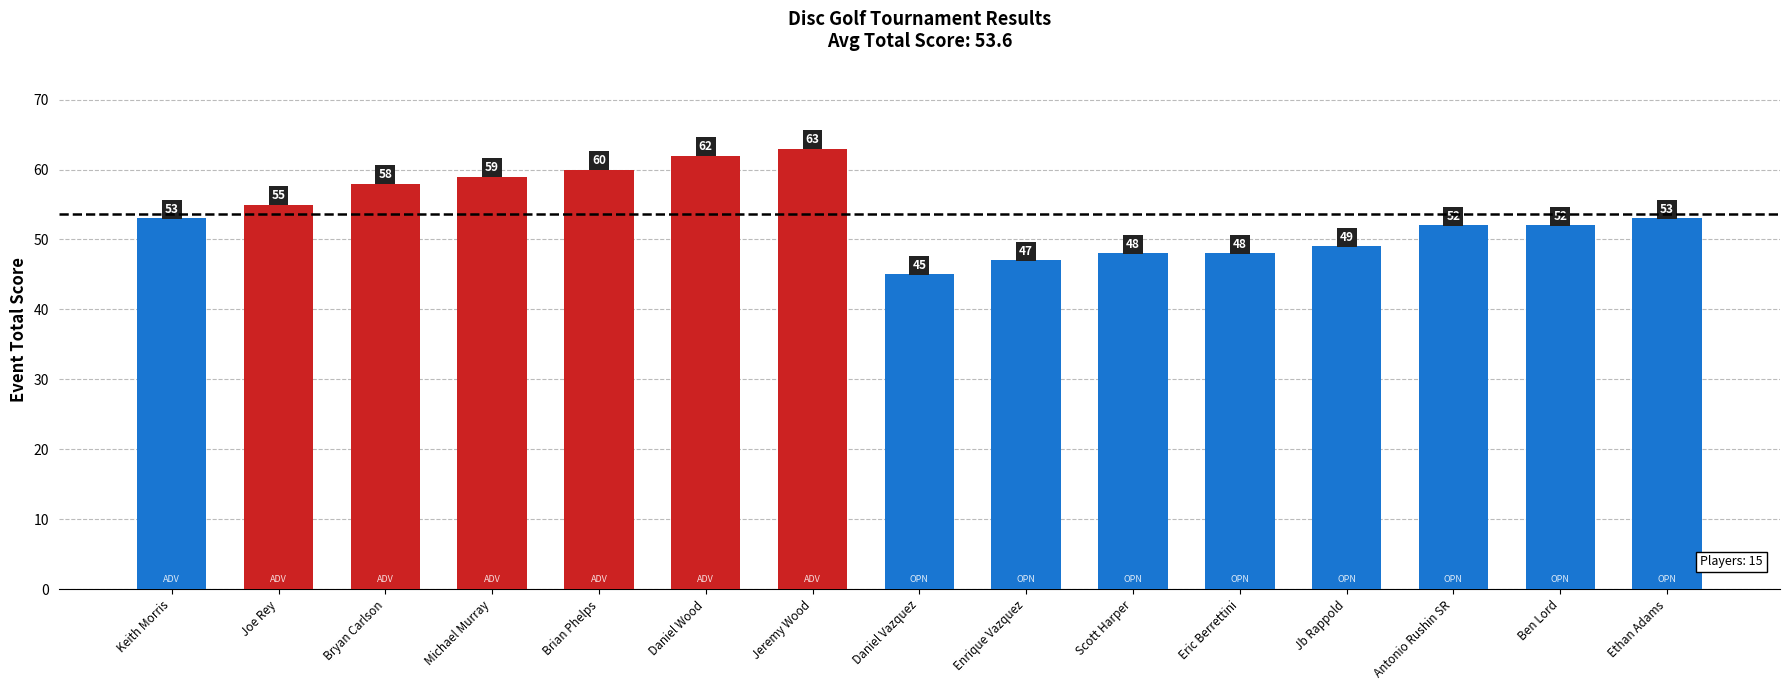

How many values are below 53?

7